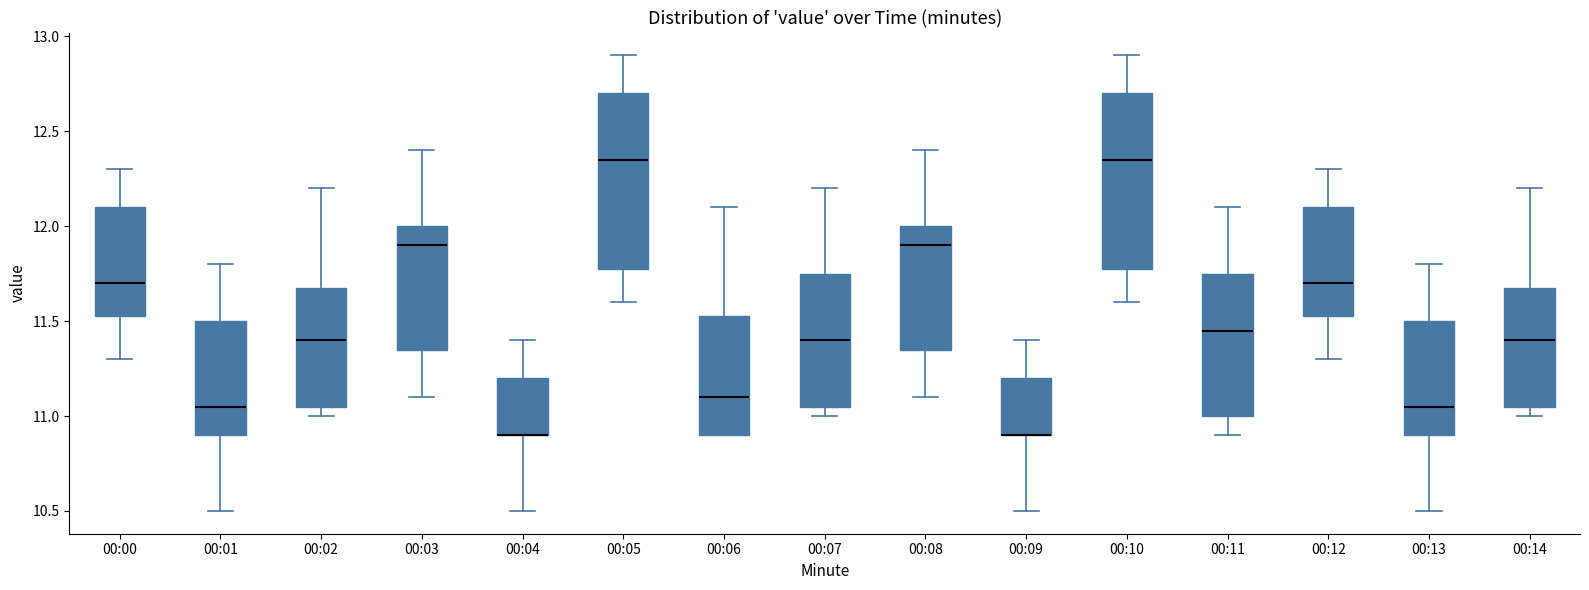

Where is the upper edge of the box for 00:04 on the y-axis? The values are not printed on the chart, so give them approximately, as read against the axis.

11.20